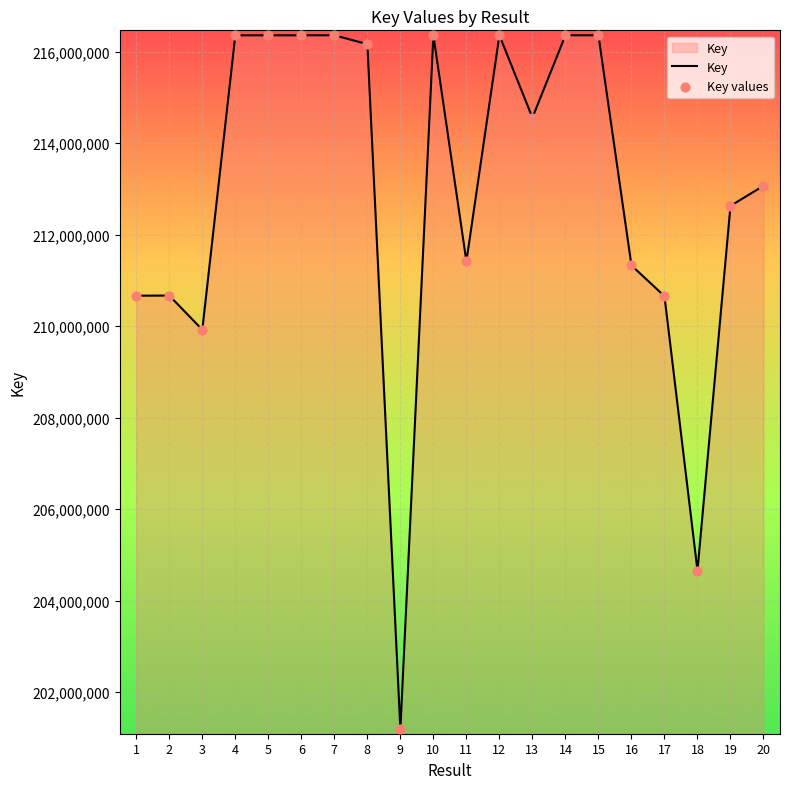

Read the value at 3, to the nearest 100.

209921500